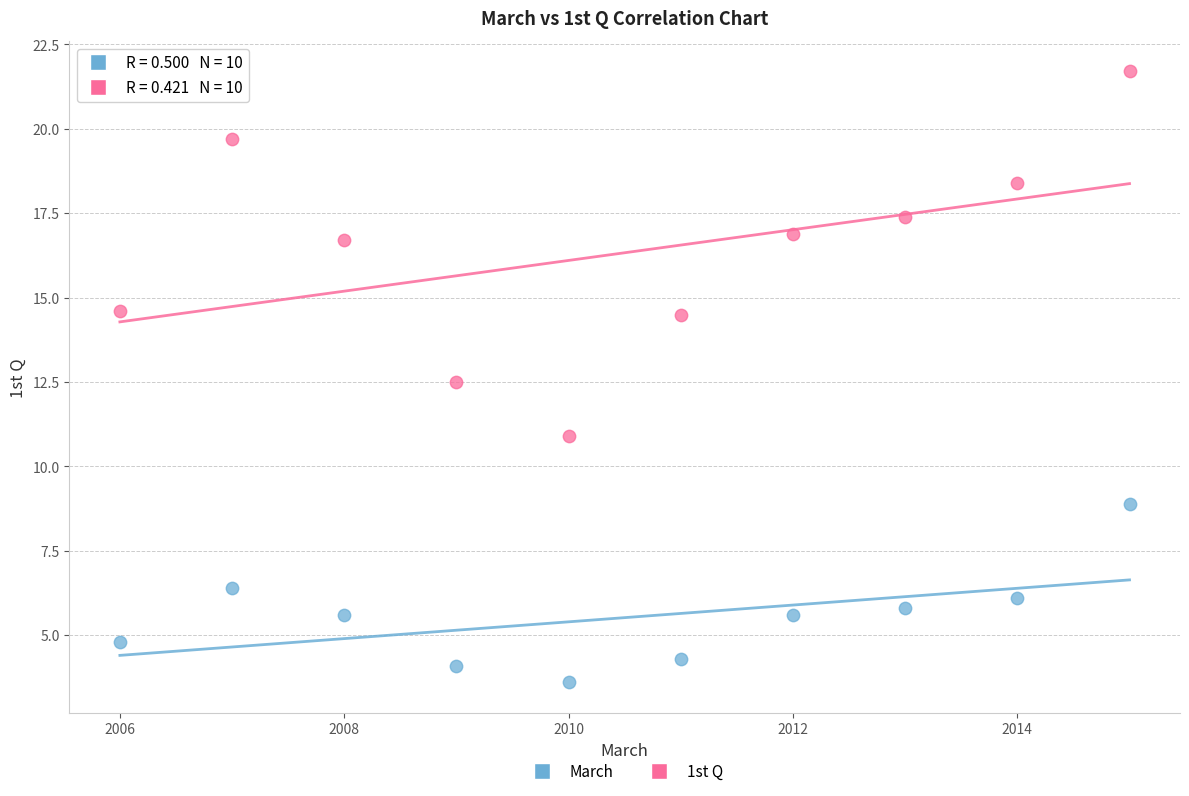

Across all series, what Y value is closest to 12?

12.5